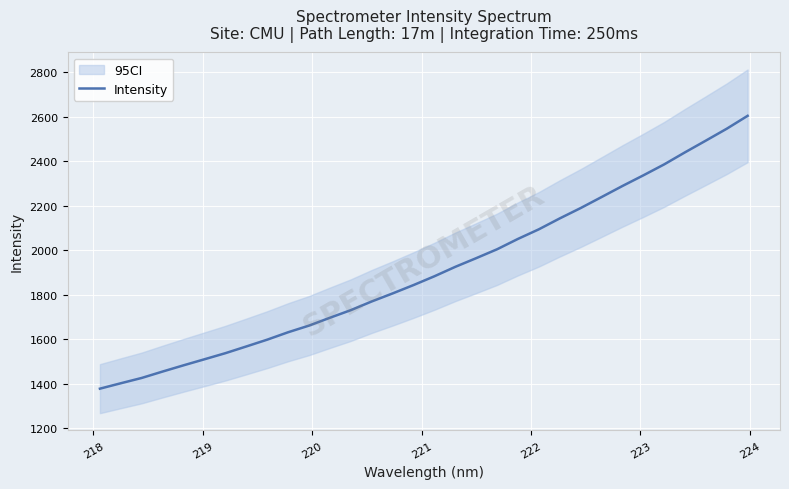

What is the minimum value for Intensity?

1378.0